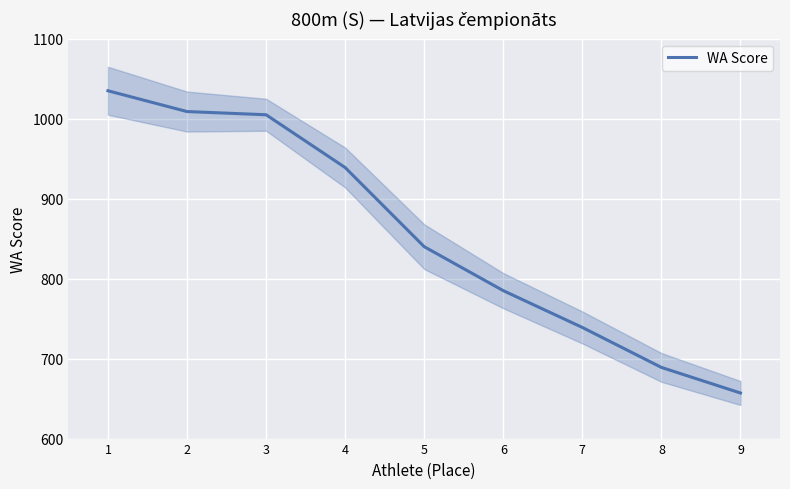

List the labels in order of value, smallest first.

9, 8, 7, 6, 5, 4, 3, 2, 1